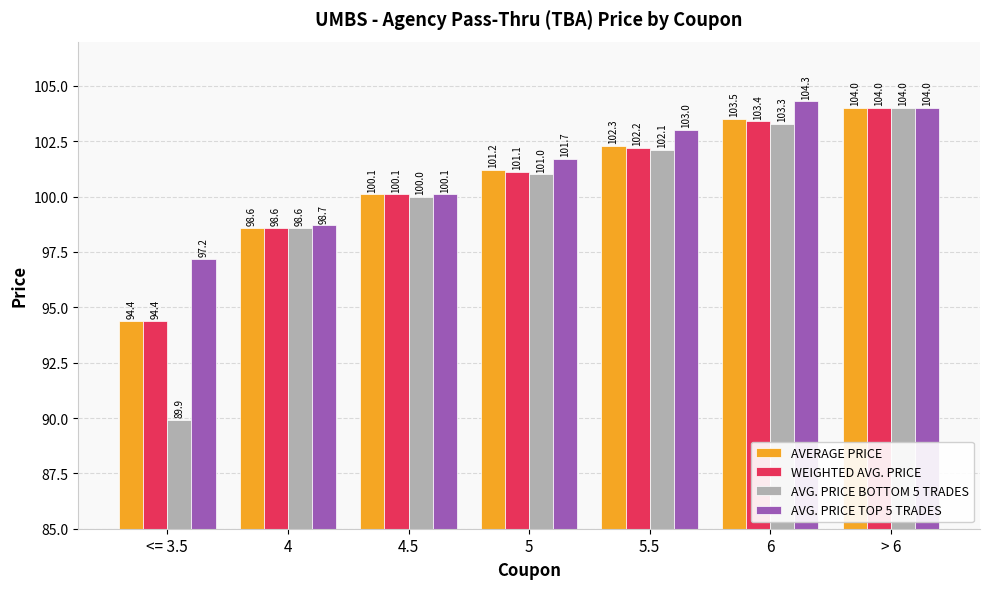

What is the greatest value displayed?

104.3